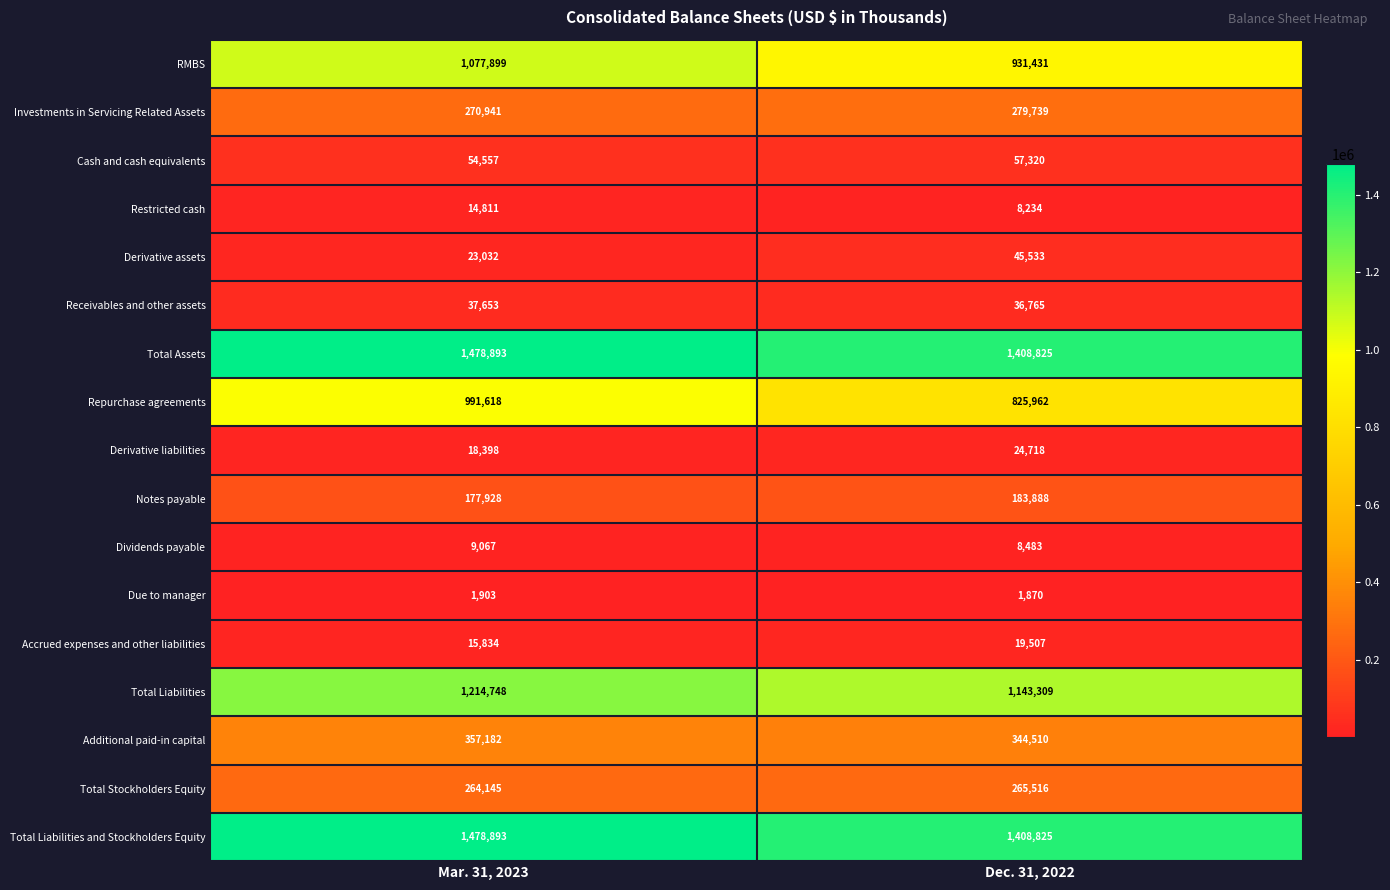

Which label corresponds to the smallest value in the chart?

Dec. 31, 2022